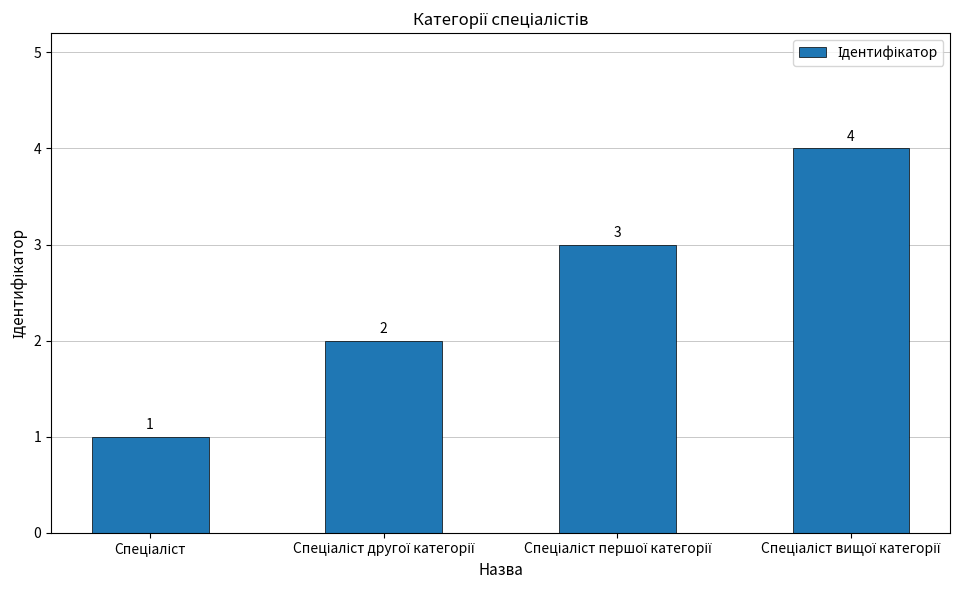

What is the sum of all values?

10